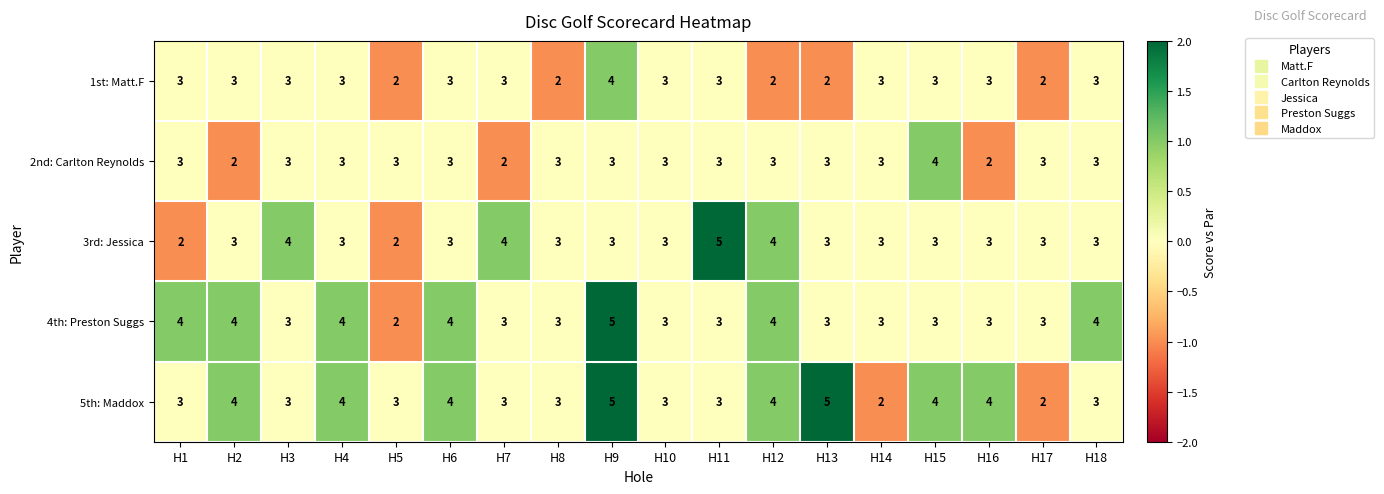

Is it true that 3rd: Jessica equals 3 at H18?

True